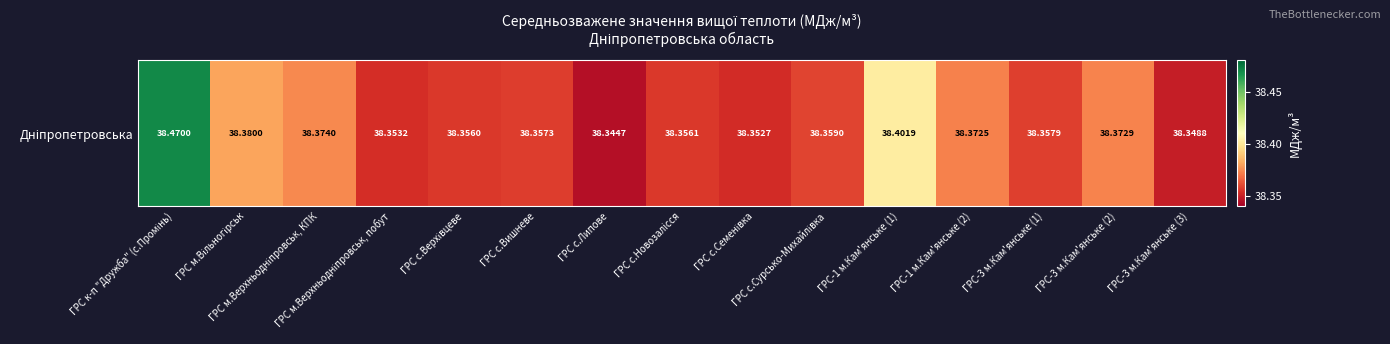

What is the sum of the values at ГРС м.Верхньодніпровськ, КПК and ГРС к-п "Дружба" (с.Промінь)?

76.8